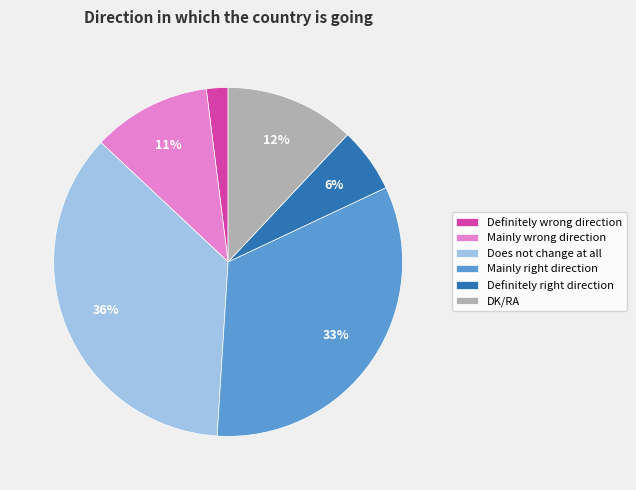

Count the number of slices in the pie.

6